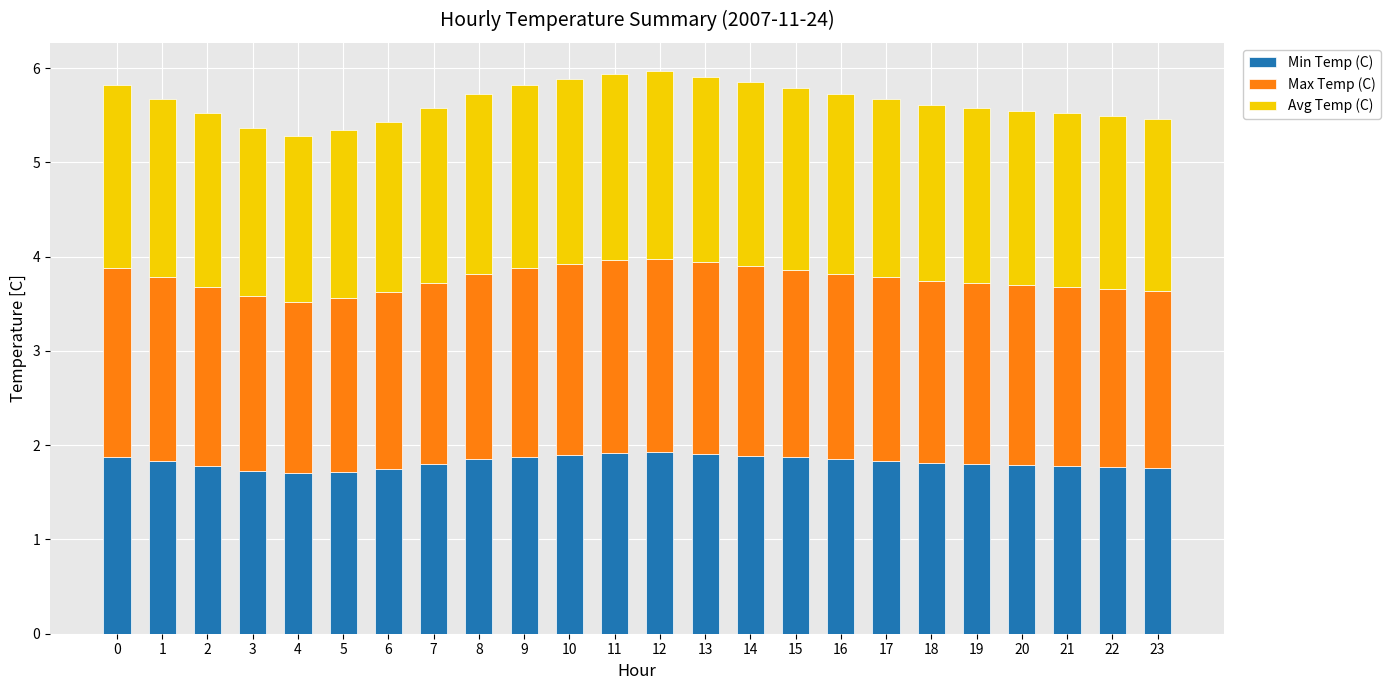

What is the highest value of the Min Temp (C) series?

1.9